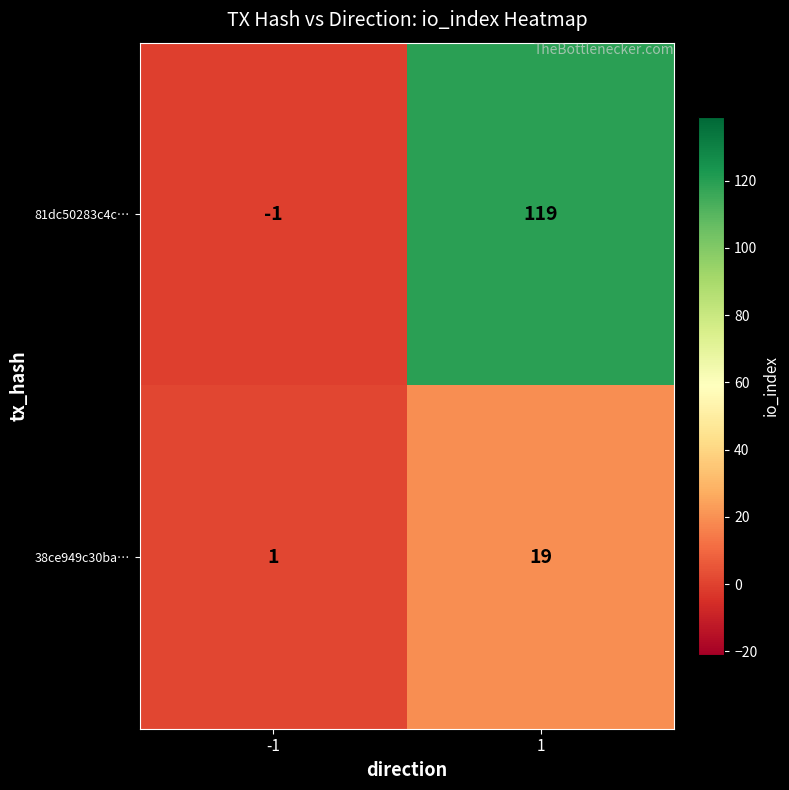

What is the maximum value shown in the chart?

119